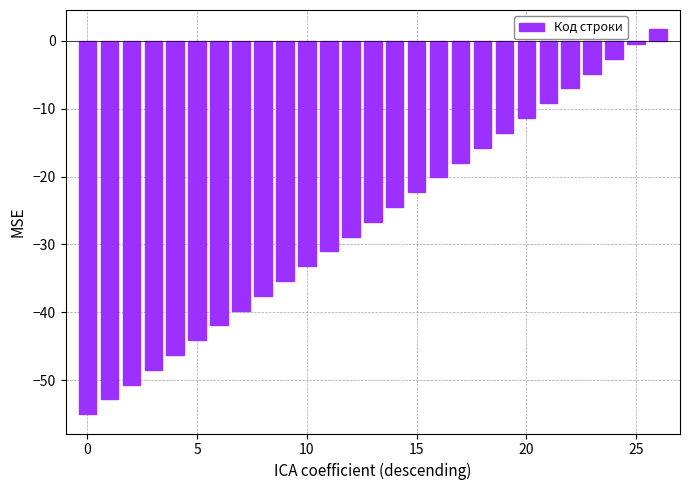

What is the value of the 7th bar from the left?

-41.9